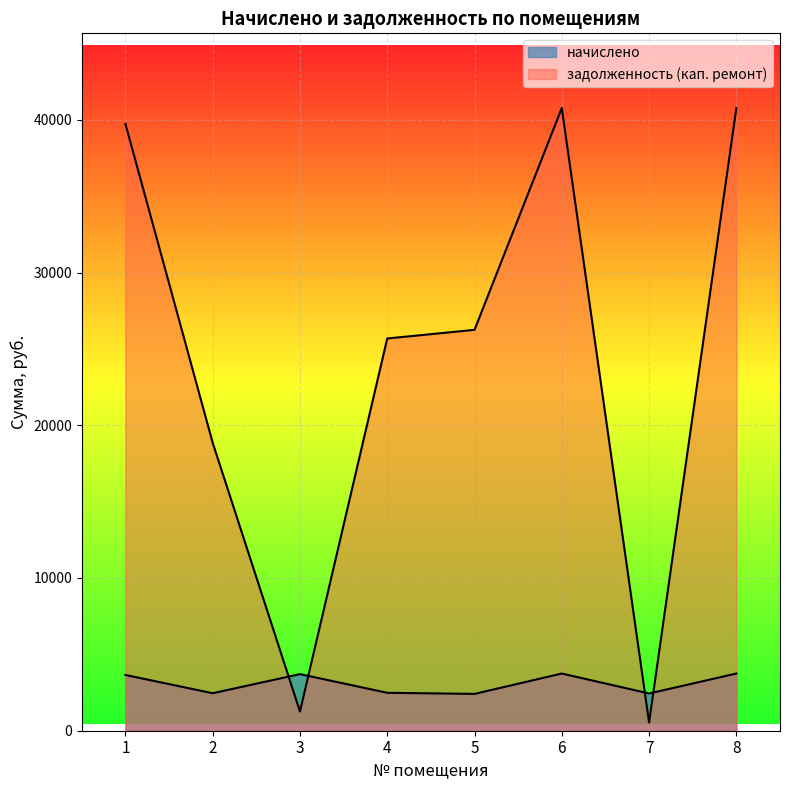

How many values in the задолженность (кап. ремонт) series are below 26246?

4